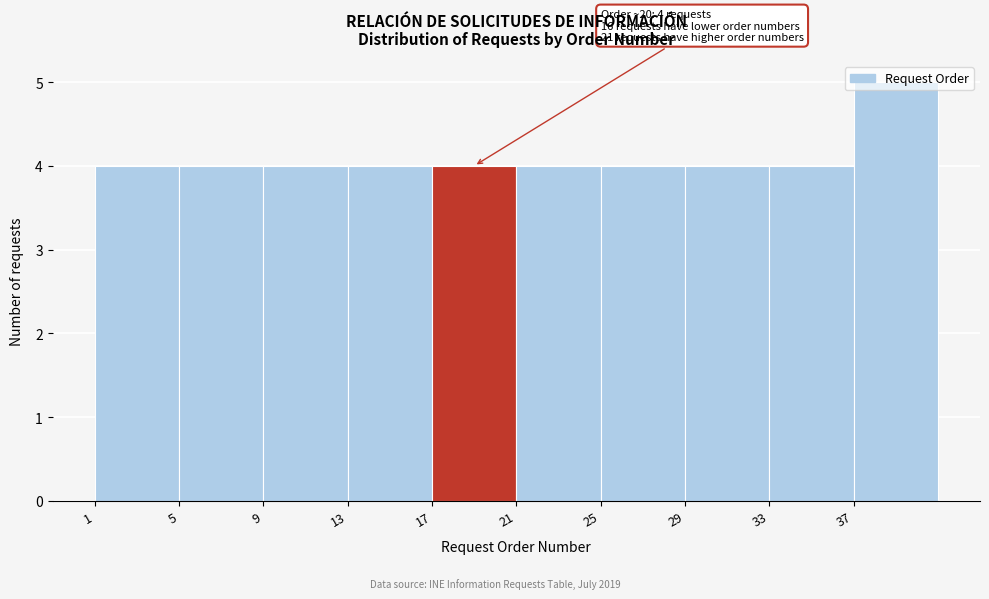

Over which range of the x-axis is the bar tallest?

37 to 41